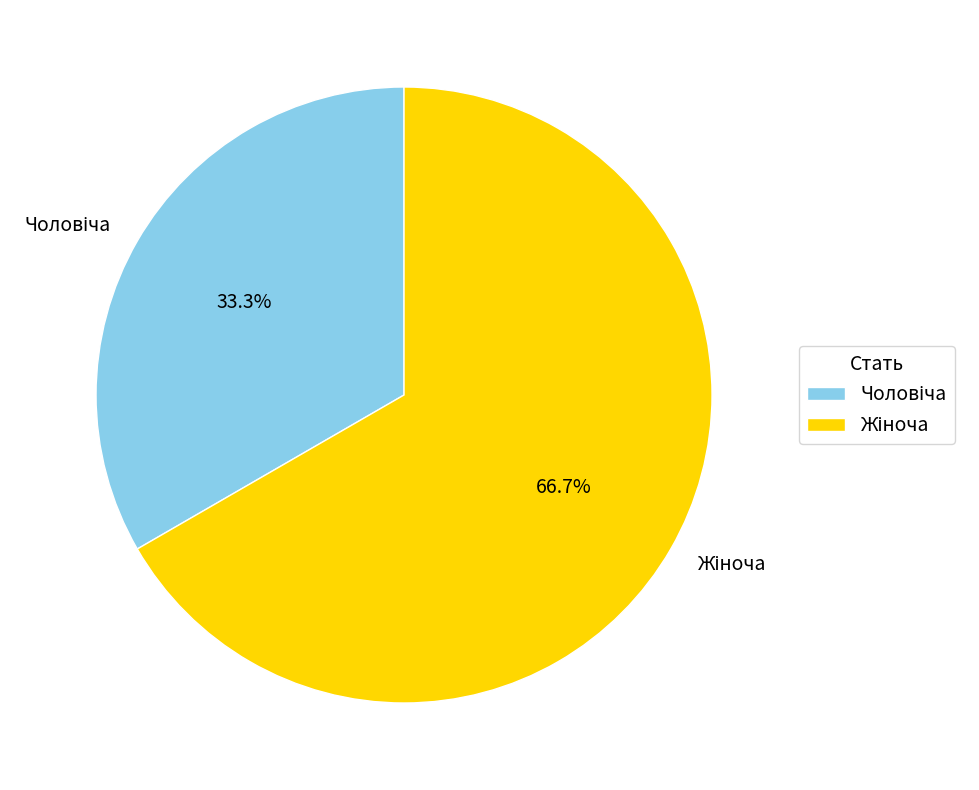

Is there any slice that represents more than half of the pie?

Yes